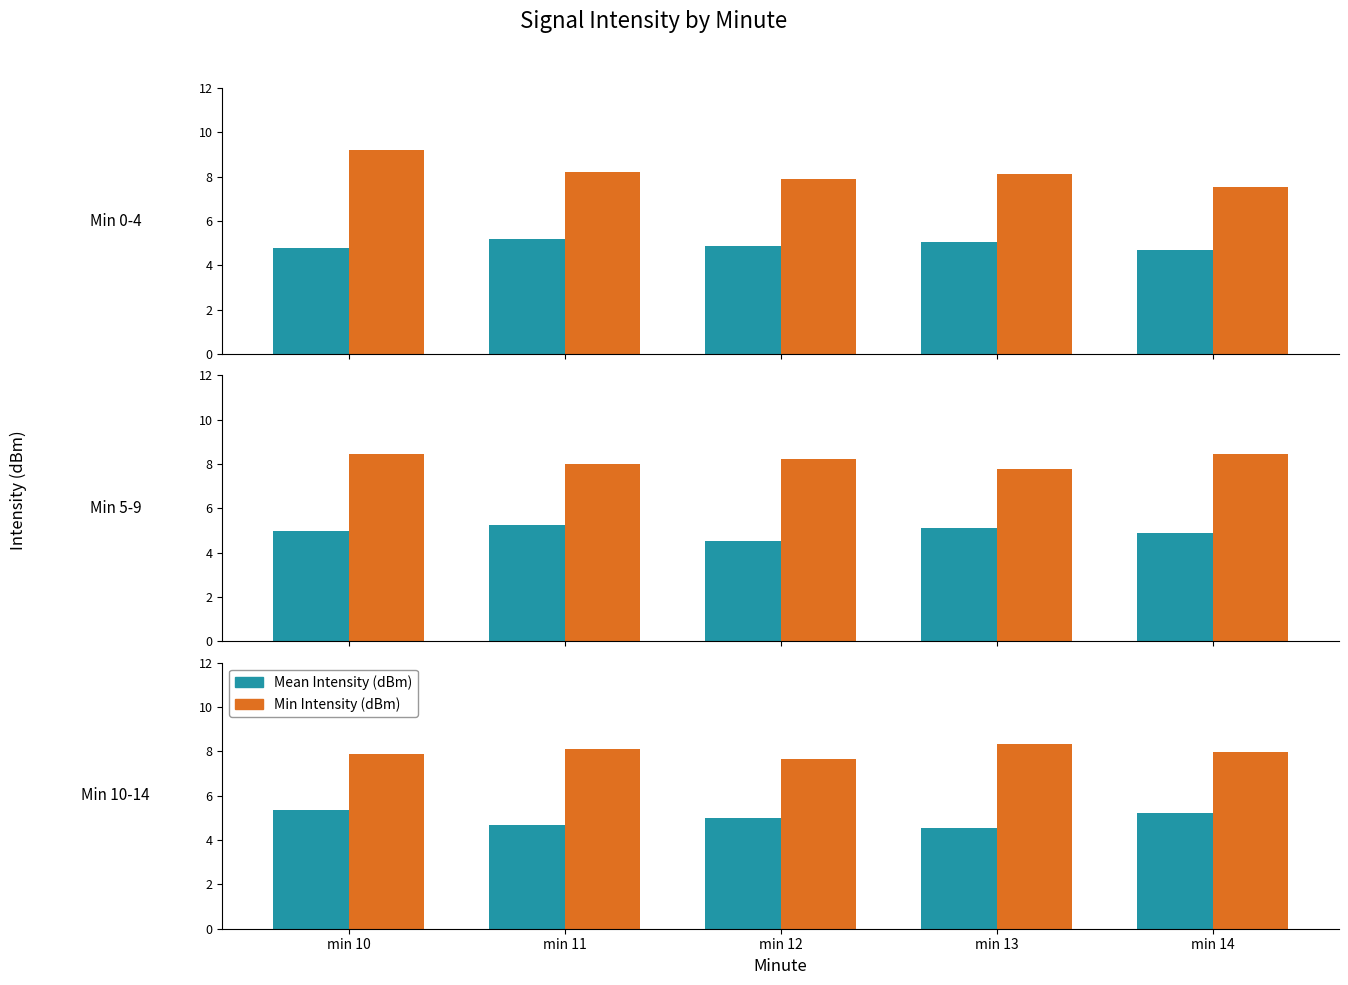

What value does the Mean Intensity (dBm) series have at min 14?

5.2